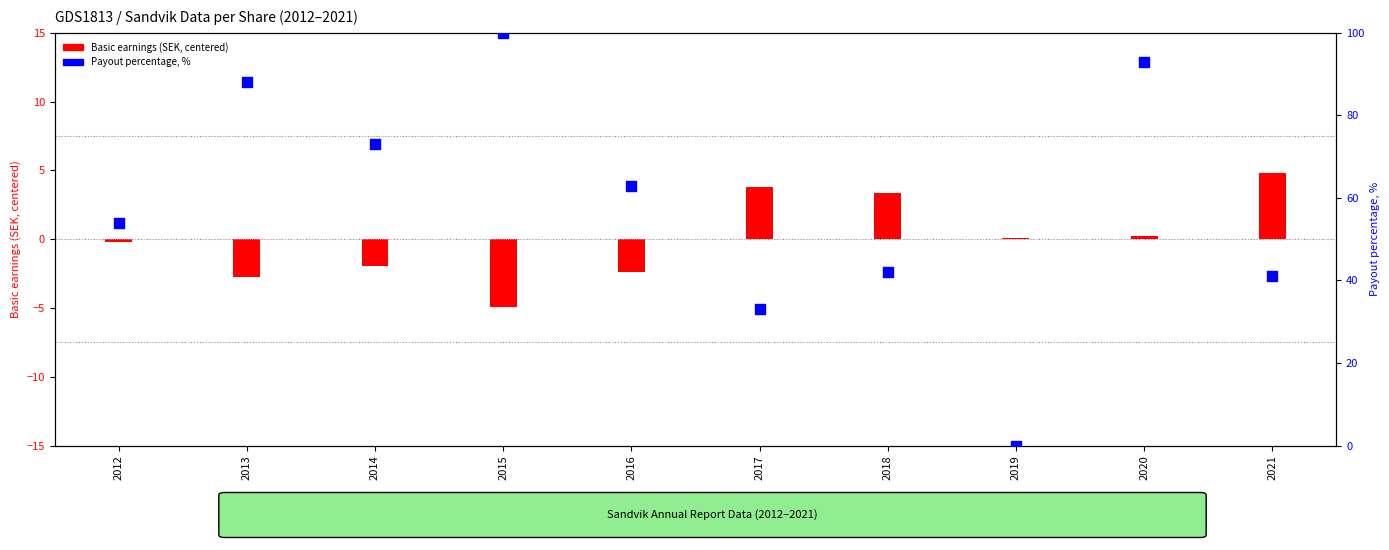

Which series reaches the minimum Y coordinate?

Basic earnings (centered)